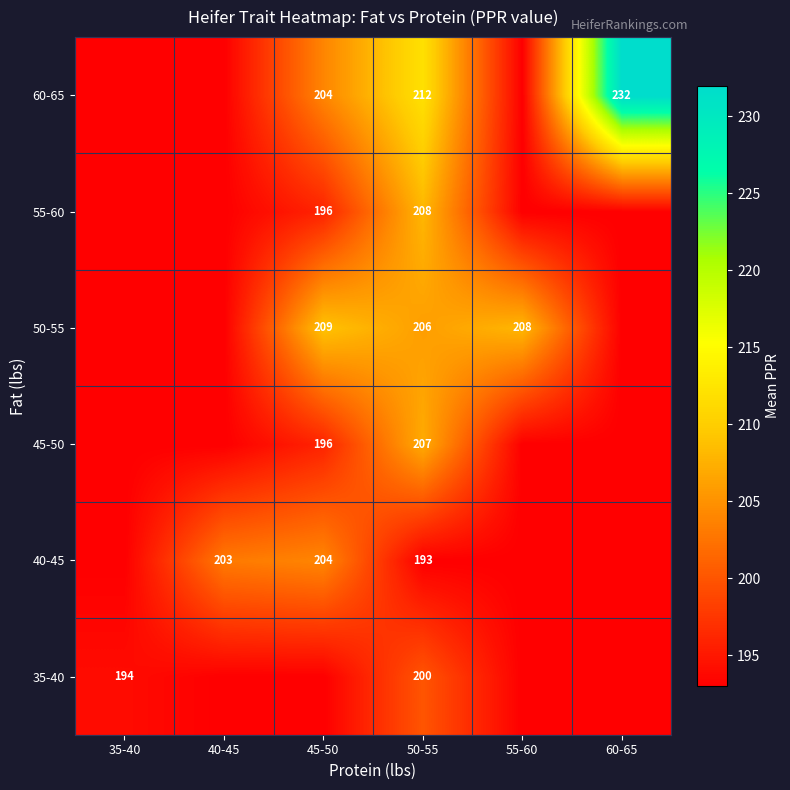

Is it true that 45-50 equals 196 at 45-50?

True